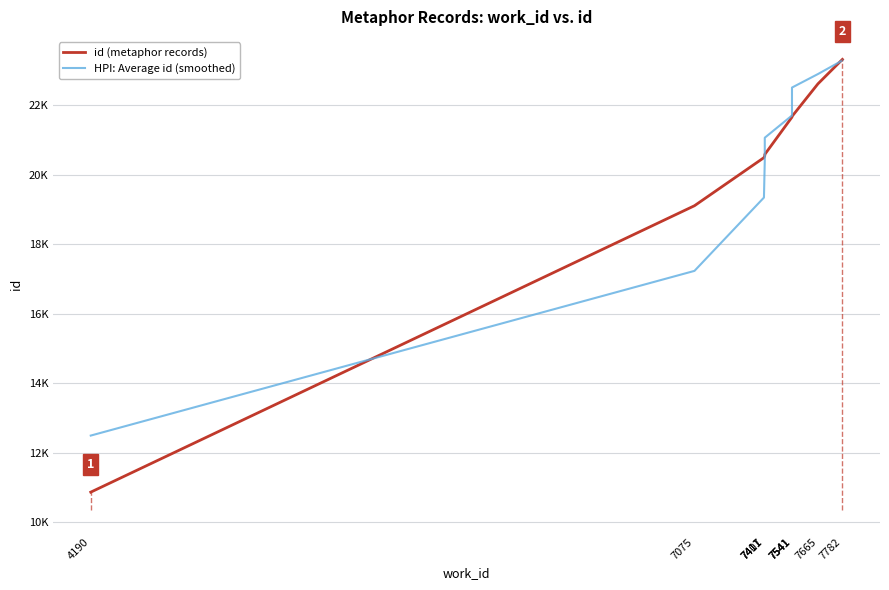

What is the maximum value for HPI: Average id (smoothed)?

23298.0